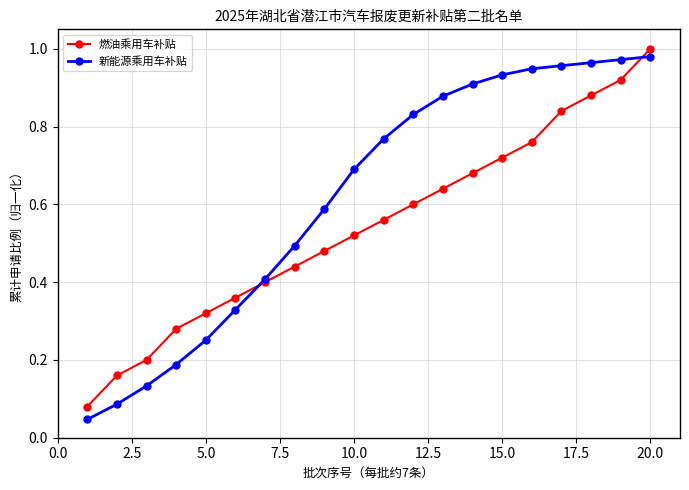

Does the chart display data point markers on the line(s)?

Yes